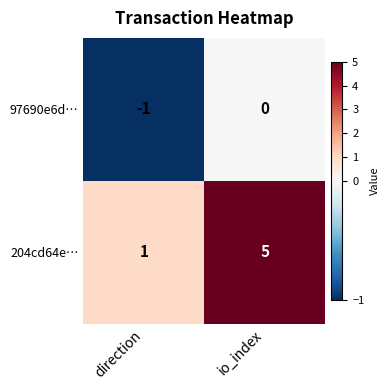

Which label corresponds to the largest value in the chart?

io_index